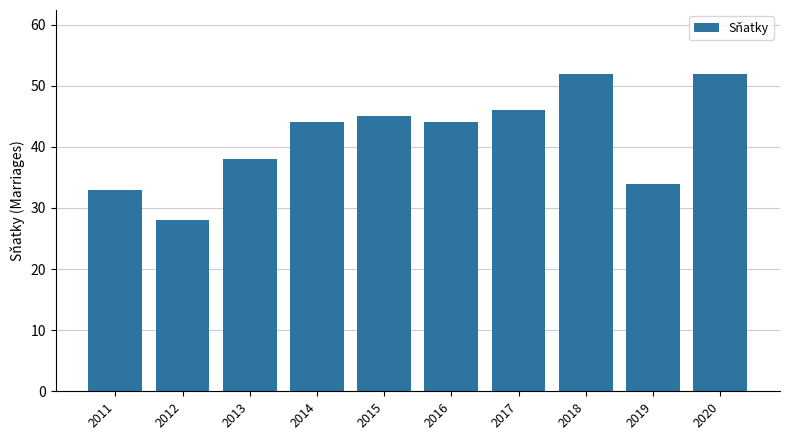

What is the difference between the maximum and minimum values?

24